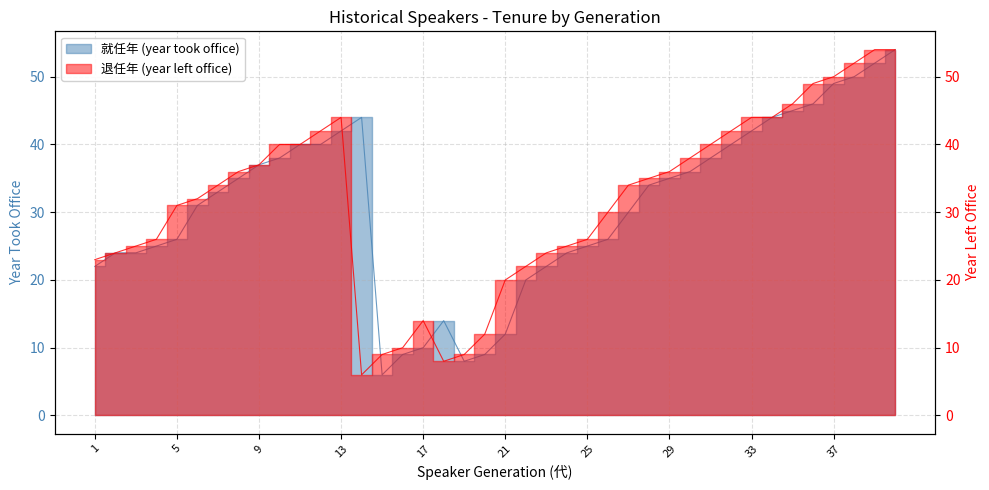

At which category does 退任年 (year left office) reach its first local valley?

14